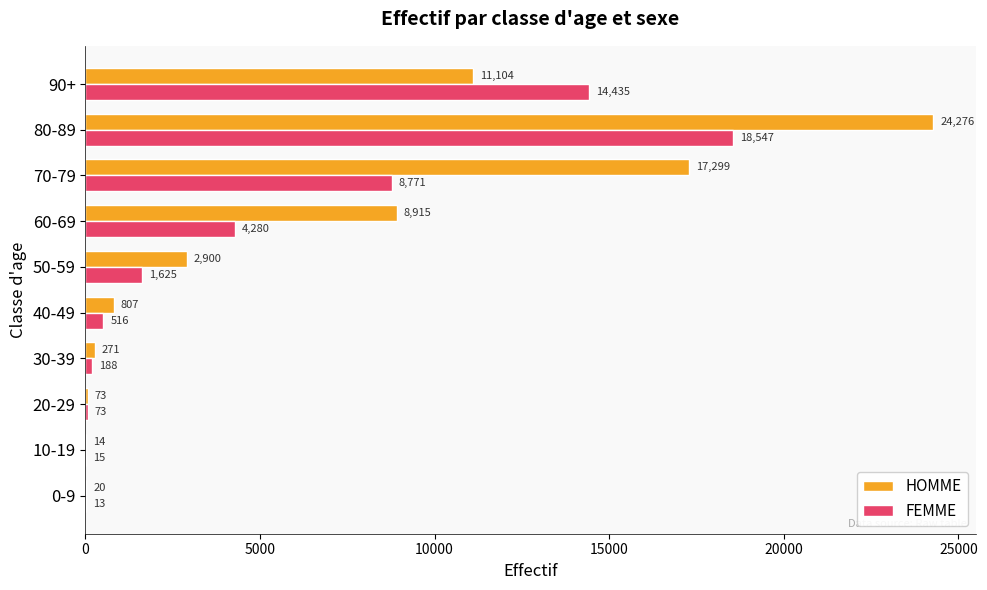

Which series changed the most between 40-49 and 70-79?

HOMME